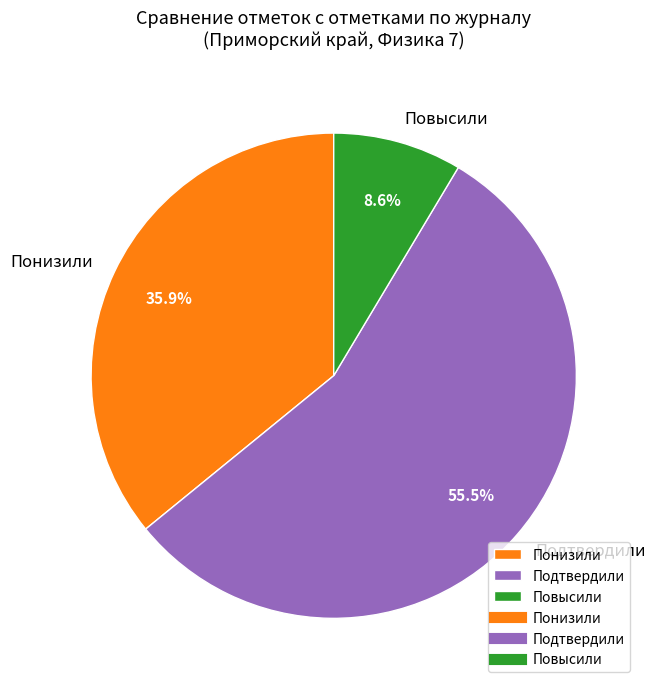

Do Понизили and Подтвердили together represent more than half of the pie?

Yes